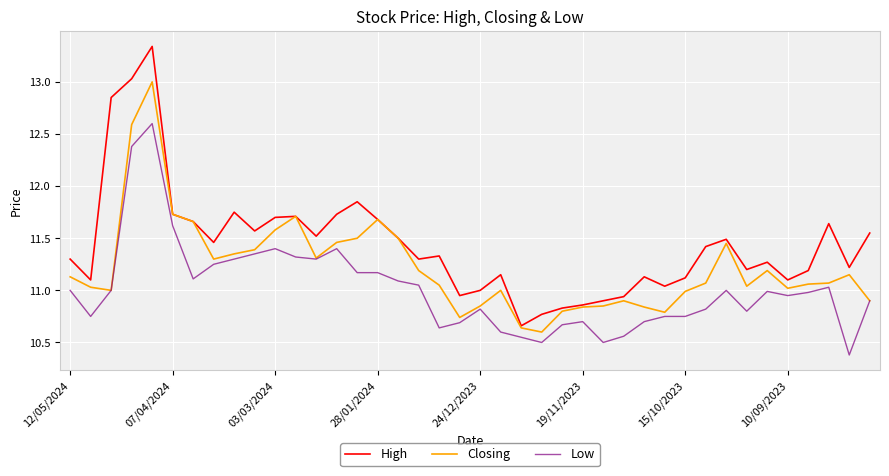

Which series has the widest spread of values?

High